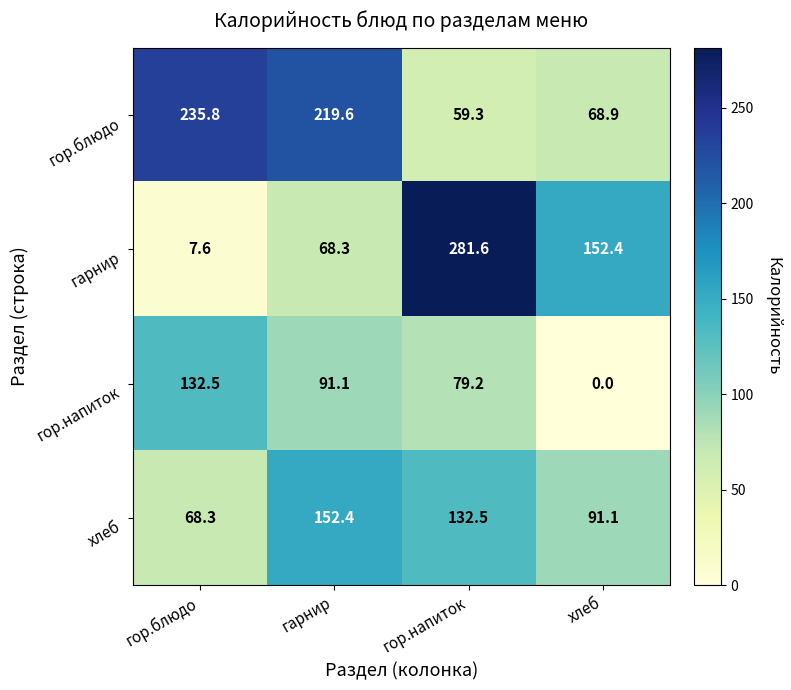

Reading left to right, extract all data points from this chart.

гор.блюдо: 235.8	219.6	59.3	68.9
гарнир: 7.6	68.3	281.6	152.4
гор.напиток: 132.5	91.1	79.2	0.0
хлеб: 68.3	152.4	132.5	91.1